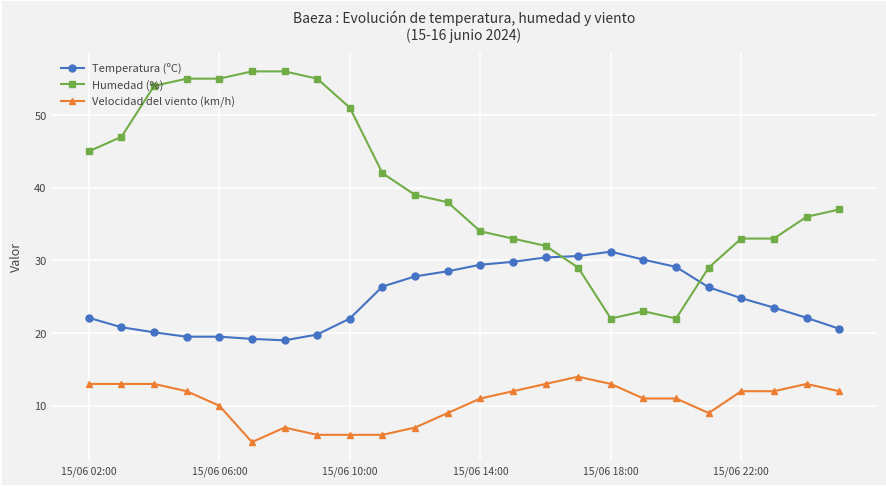

True or false: Velocidad del viento (km/h) has more than 0 points higher than both neighbors.

True